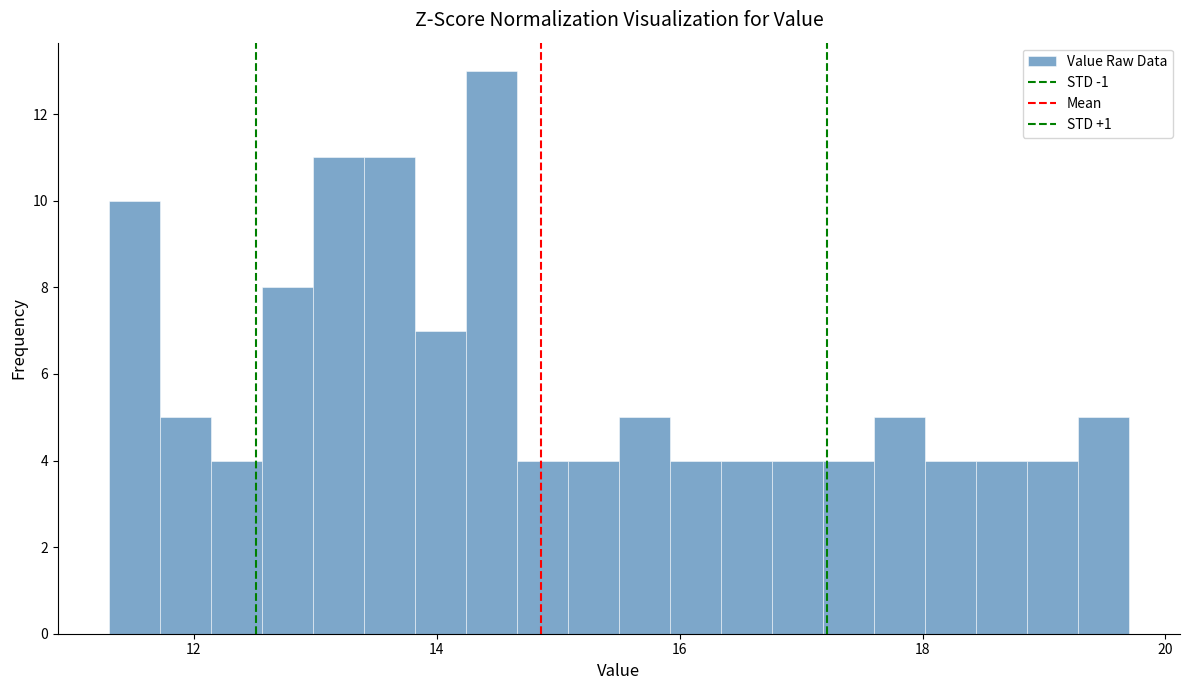

Around what value on the x-axis is the tallest bar? Give the approximate position of its centre, as read against the axis.

14.4